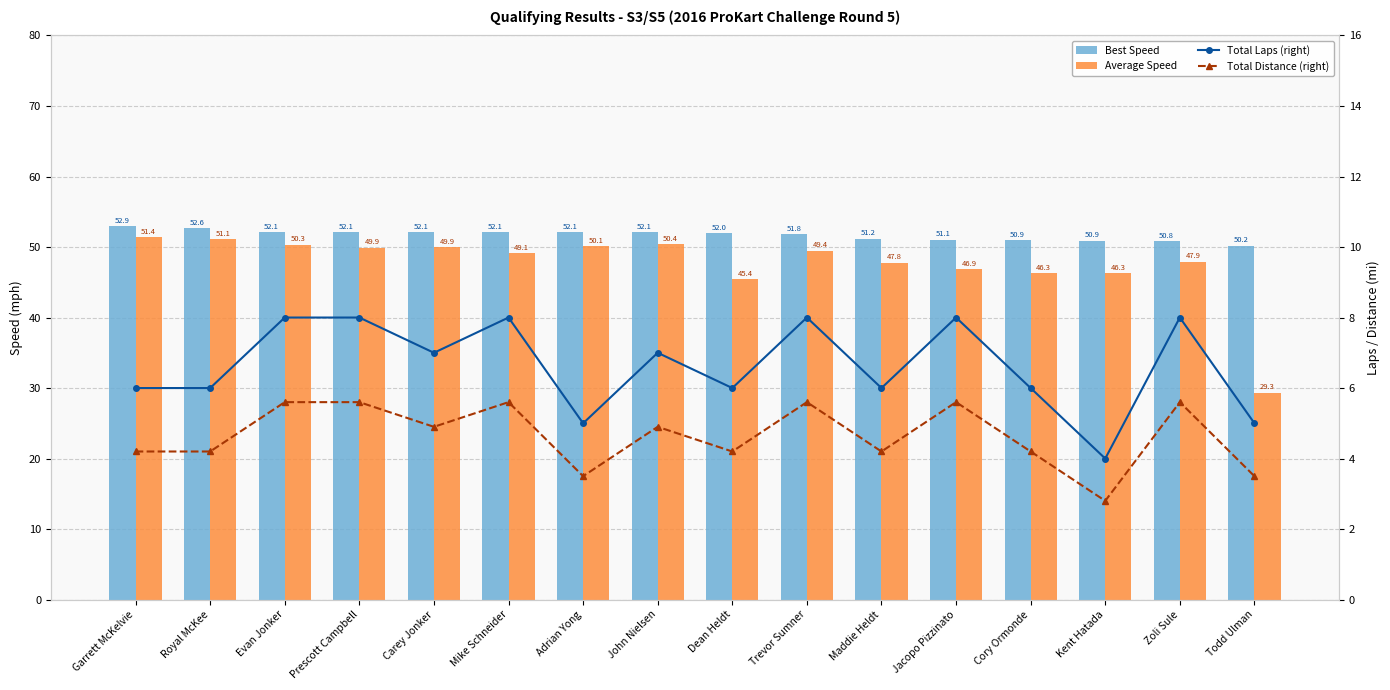

Is it true that Total Laps (right) equals 7.5 at Todd Ulman?

False